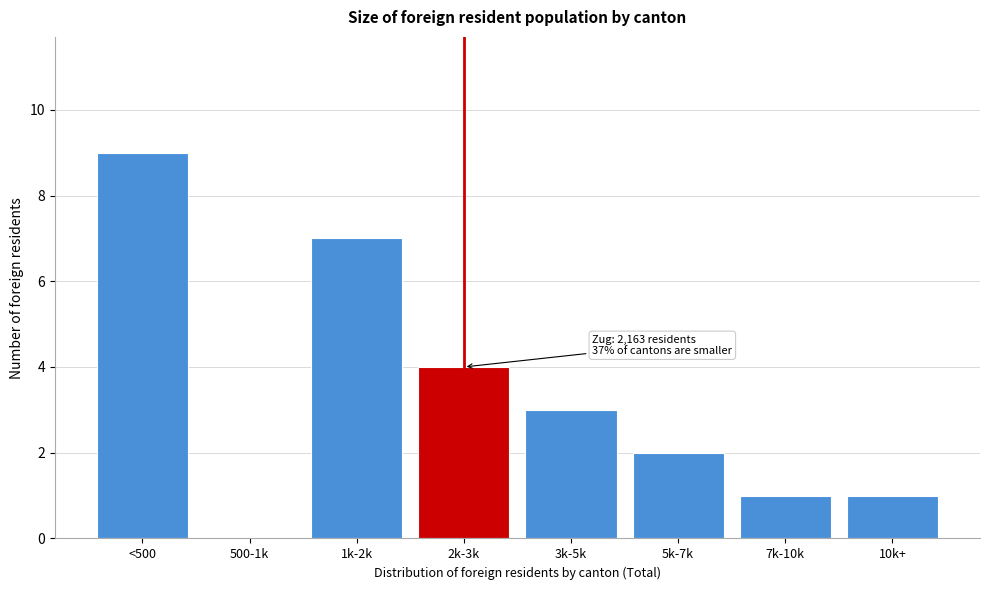

Reading left to right, list all the values displayed in this chart.

<500=9	500-1k=0	1k-2k=7	2k-3k=4	3k-5k=3	5k-7k=2	7k-10k=1	10k+=1